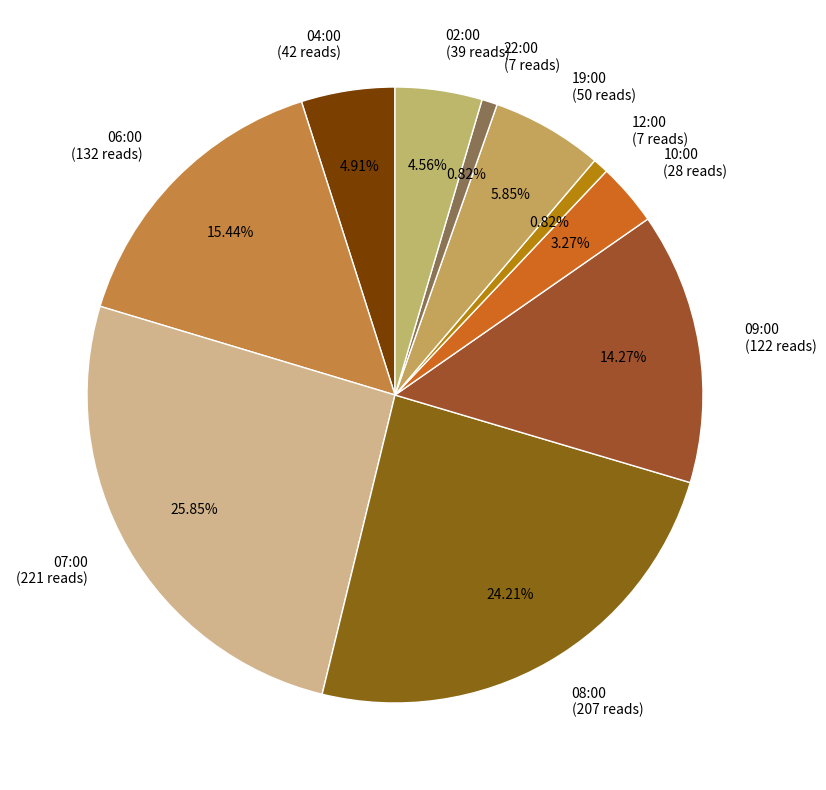

Do 02:00 (39 reads) and 07:00 (221 reads) together represent more than half of the pie?

No